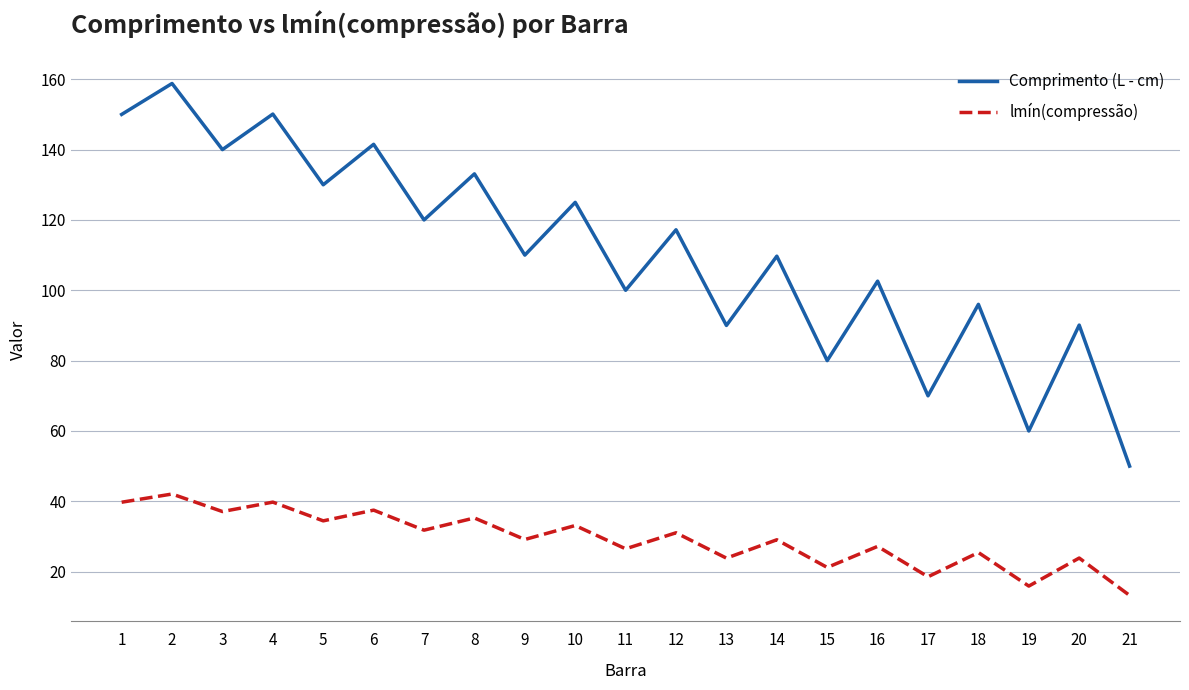

What is the minimum value for Comprimento (L - cm)?

50.0